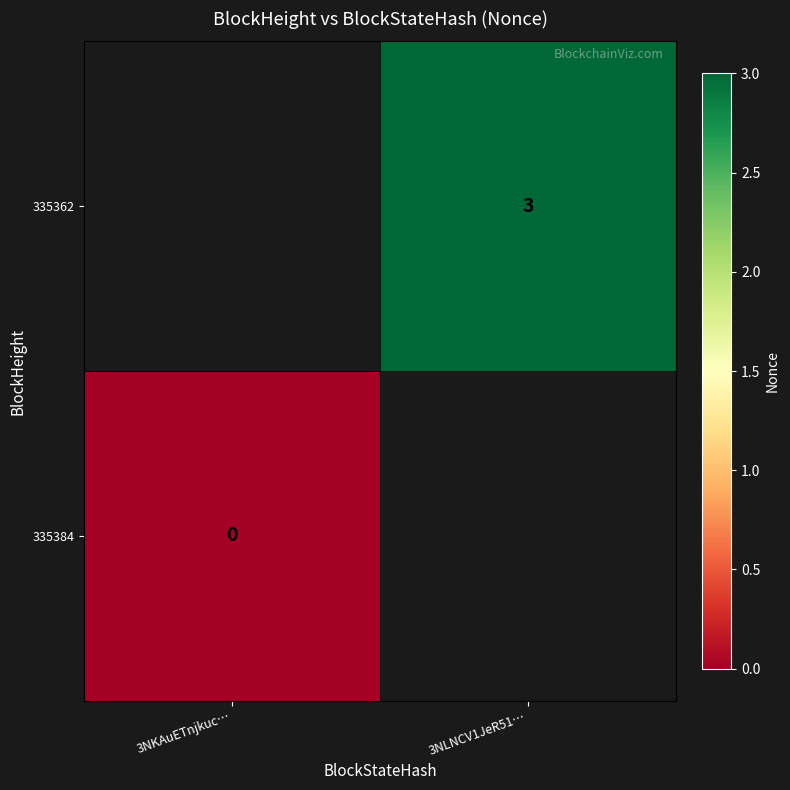

Is the value of 335384 at 3NKAuETnjkuc… greater than the value of 335362 at 3NLNCV1JeR51…?

No